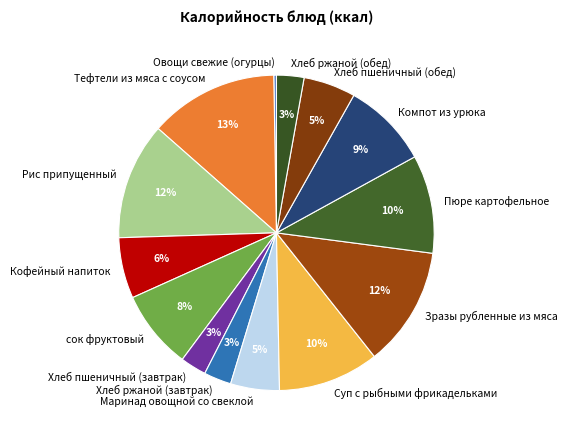

To the nearest percent, what is the difference between the largest and smallest slice percentages?

13%